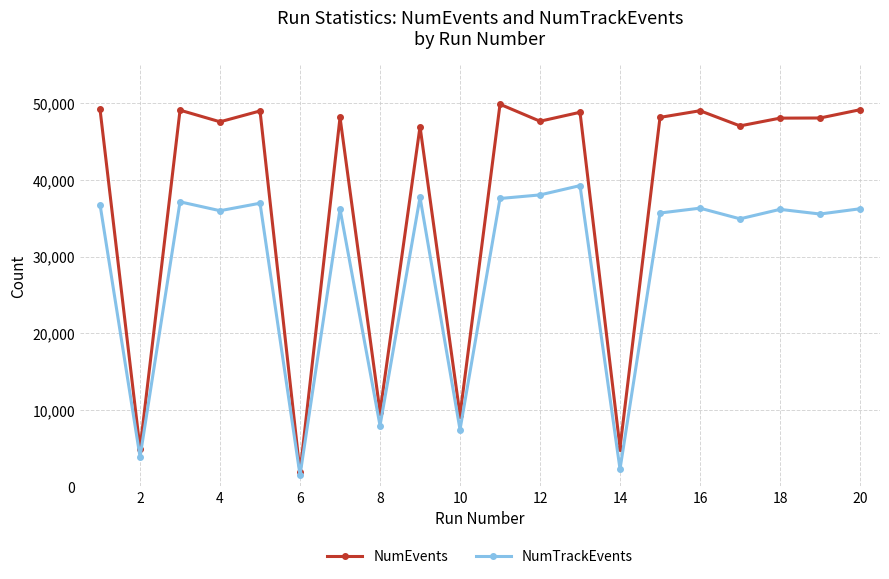

True or false: NumEvents has more than 0 points higher than both neighbors.

True